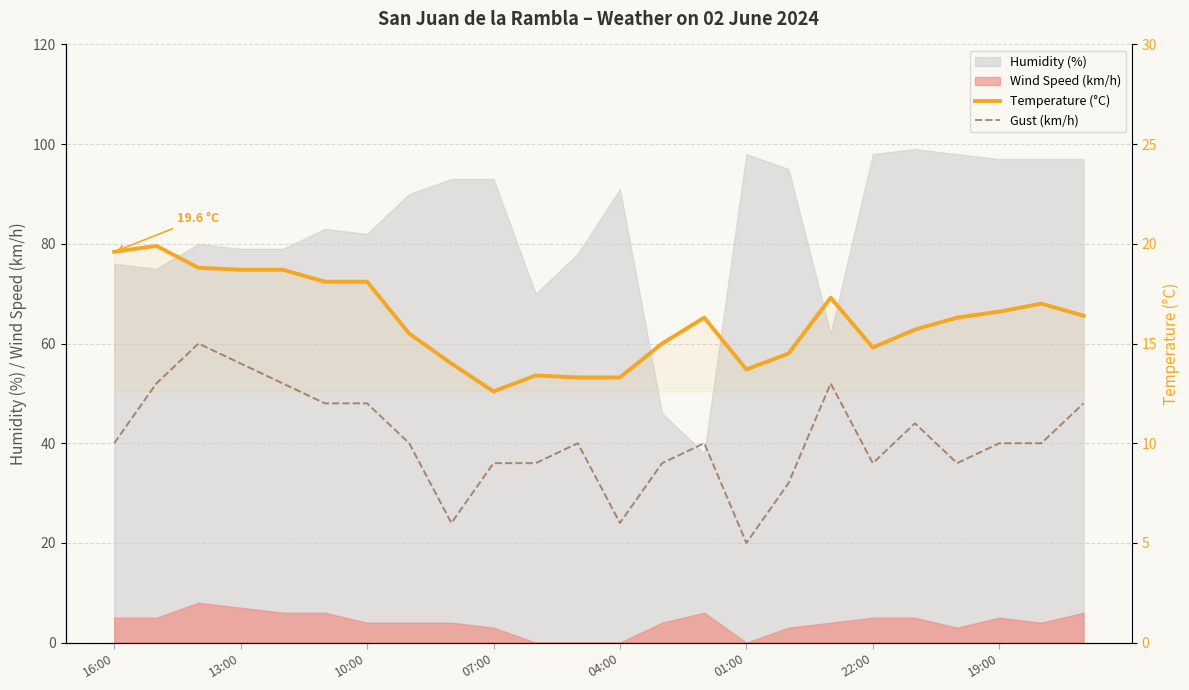

At which label does Temperature (°C) first exceed 16?

16:00